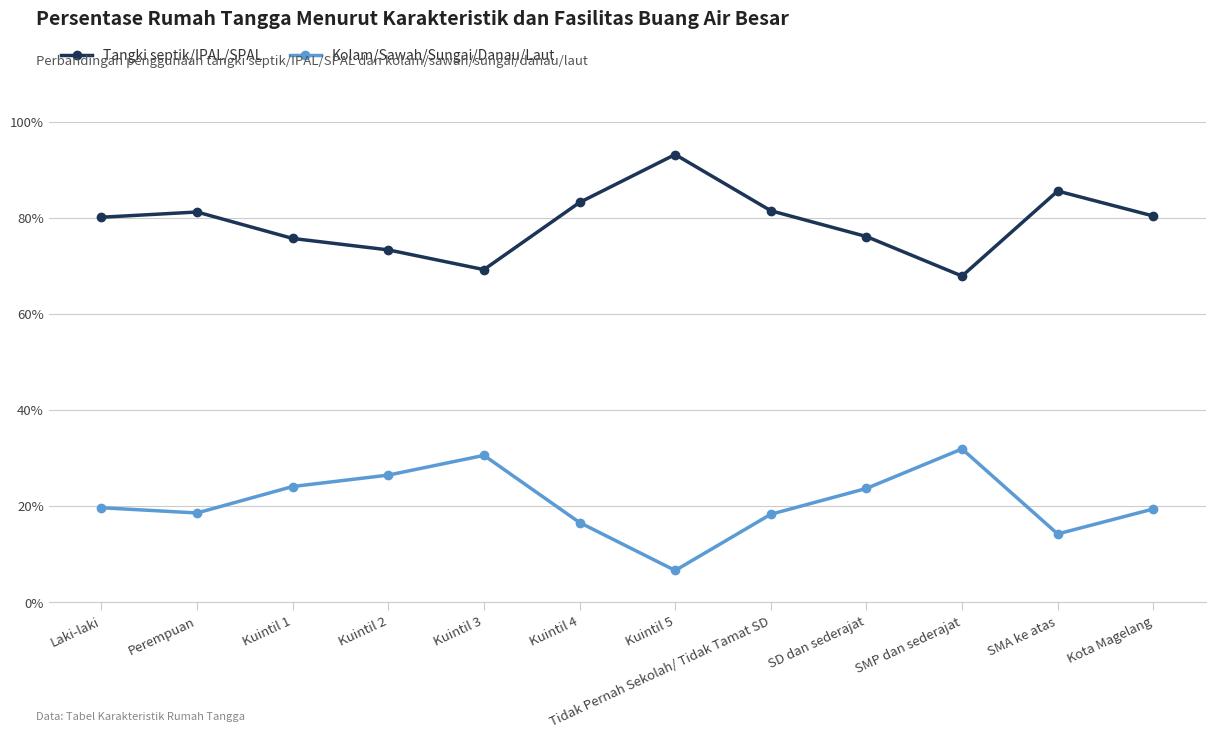

What is the difference between the Kolam/Sawah/Sungai/Danau/Laut values at Perempuan and Kuintil 2?

7.9